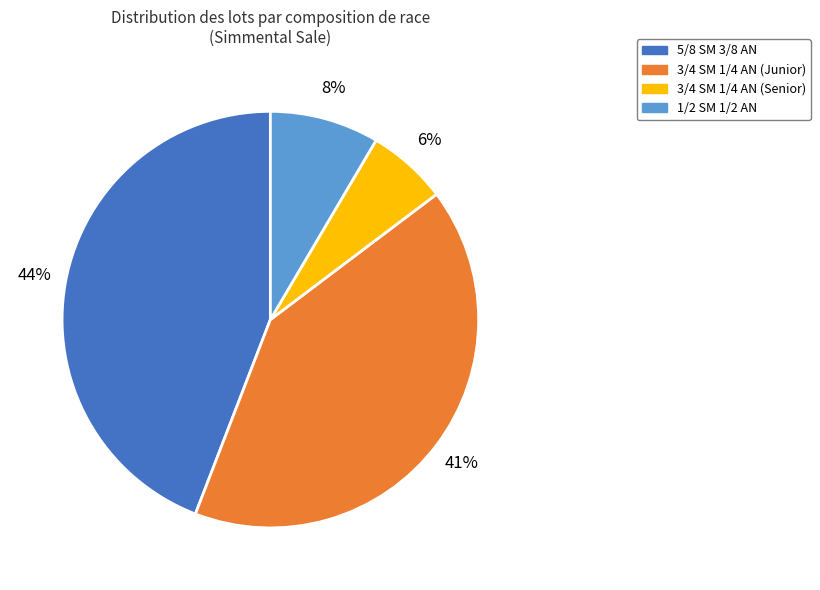

Approximately how many times larger is the value at 3/4 SM 1/4 AN (Junior) compared to 5/8 SM 3/8 AN?

0.9